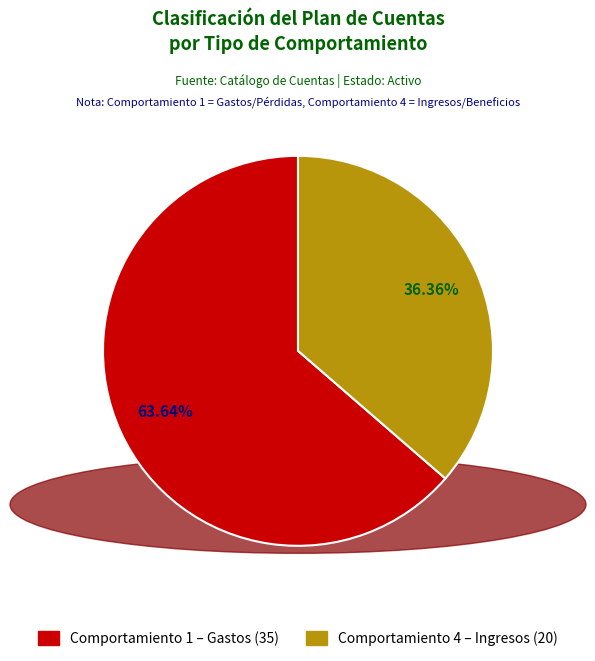

Is there any slice that represents more than half of the pie?

Yes